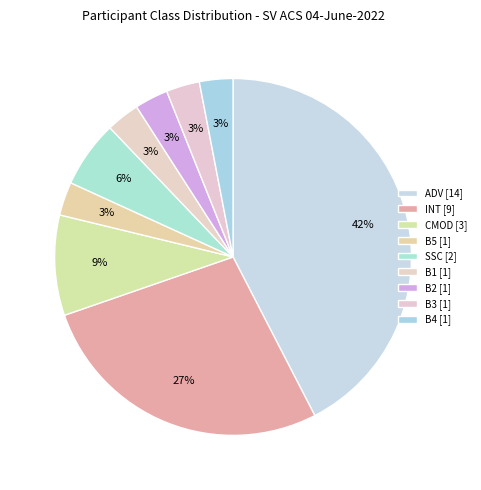

Rank the categories by value from lowest to highest.

B1, B2, B3, B4, B5, SpecV/SSC, CMOD, INT, ADV